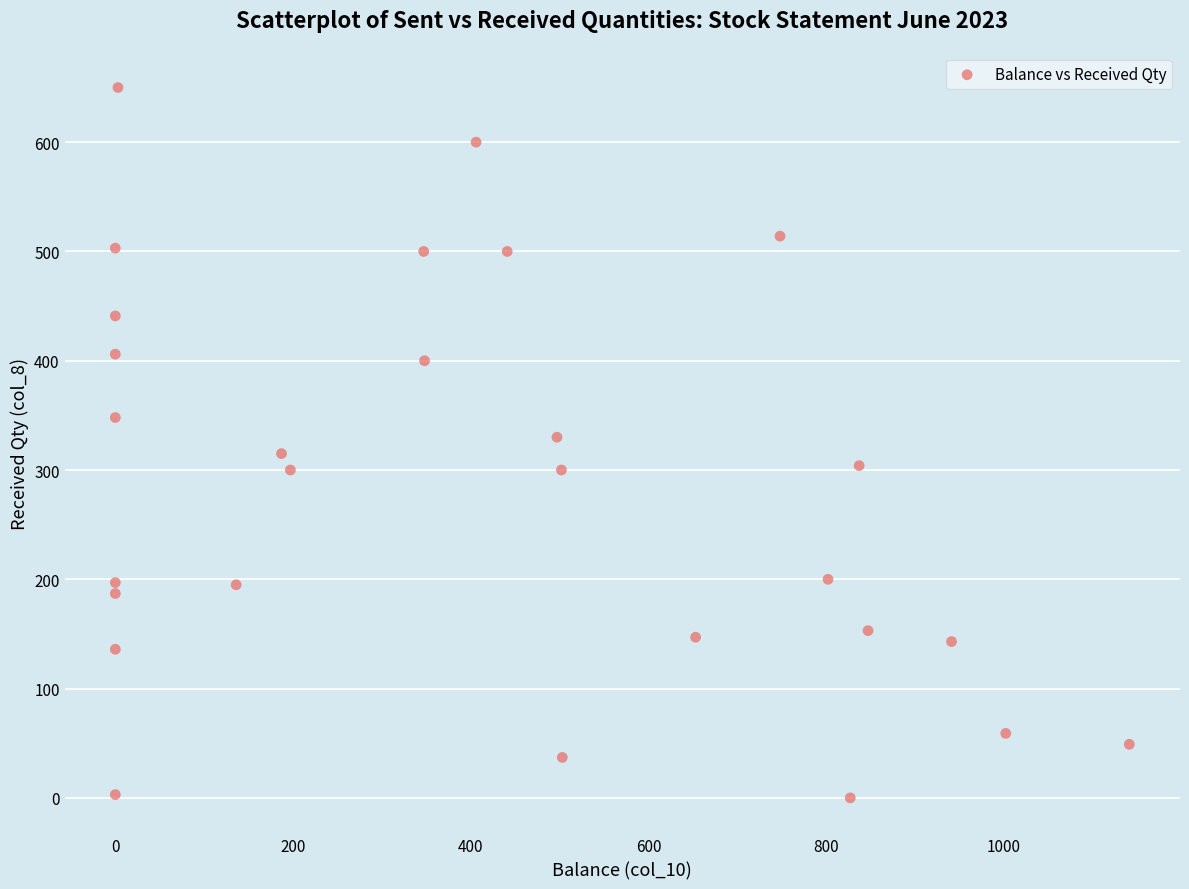

What is the range of X values (max minus min)?

1141